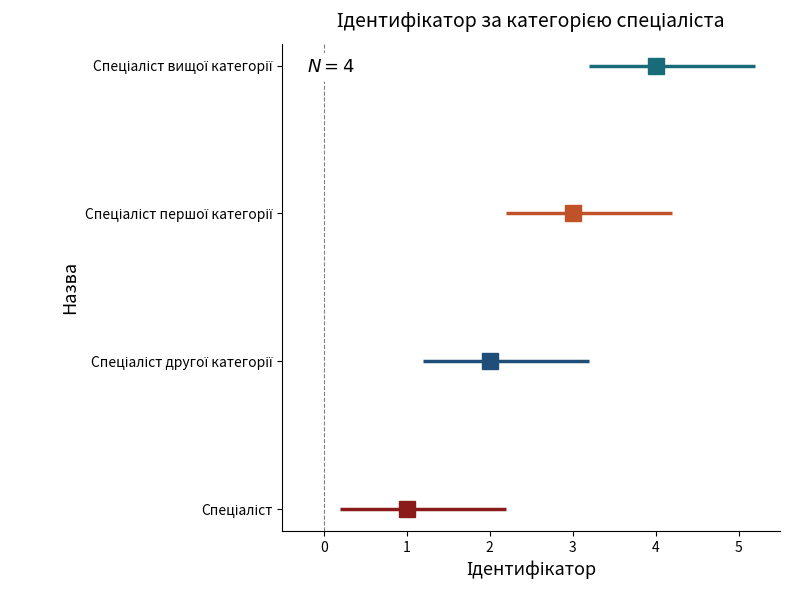

True or false: the data has more than 2 interior local peaks.

False